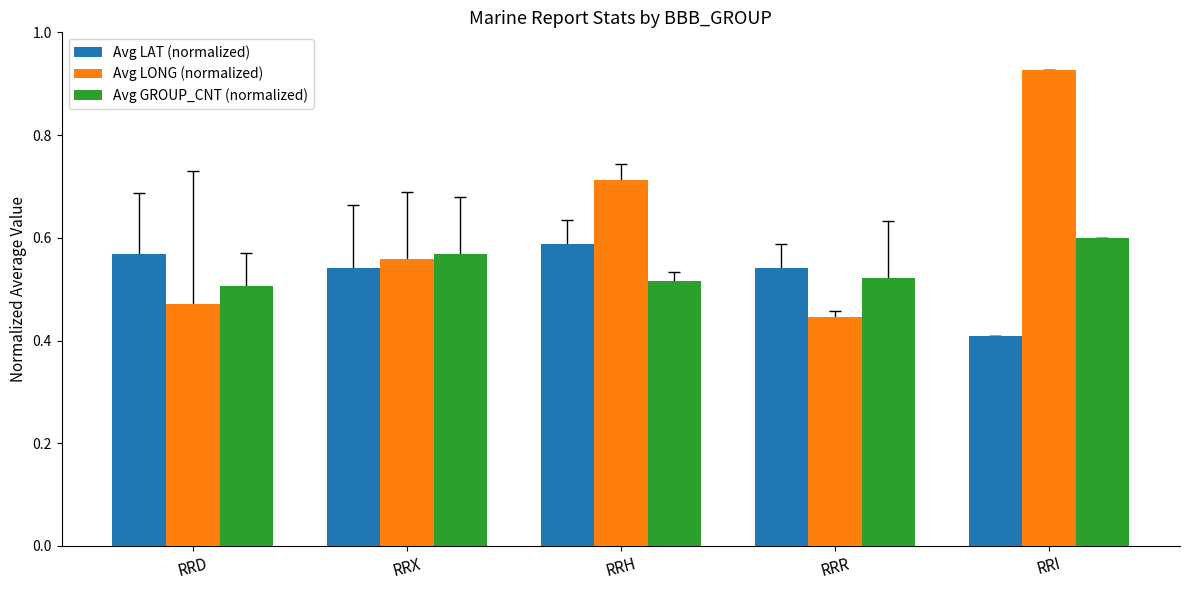

How many categories are shown in the chart?

5